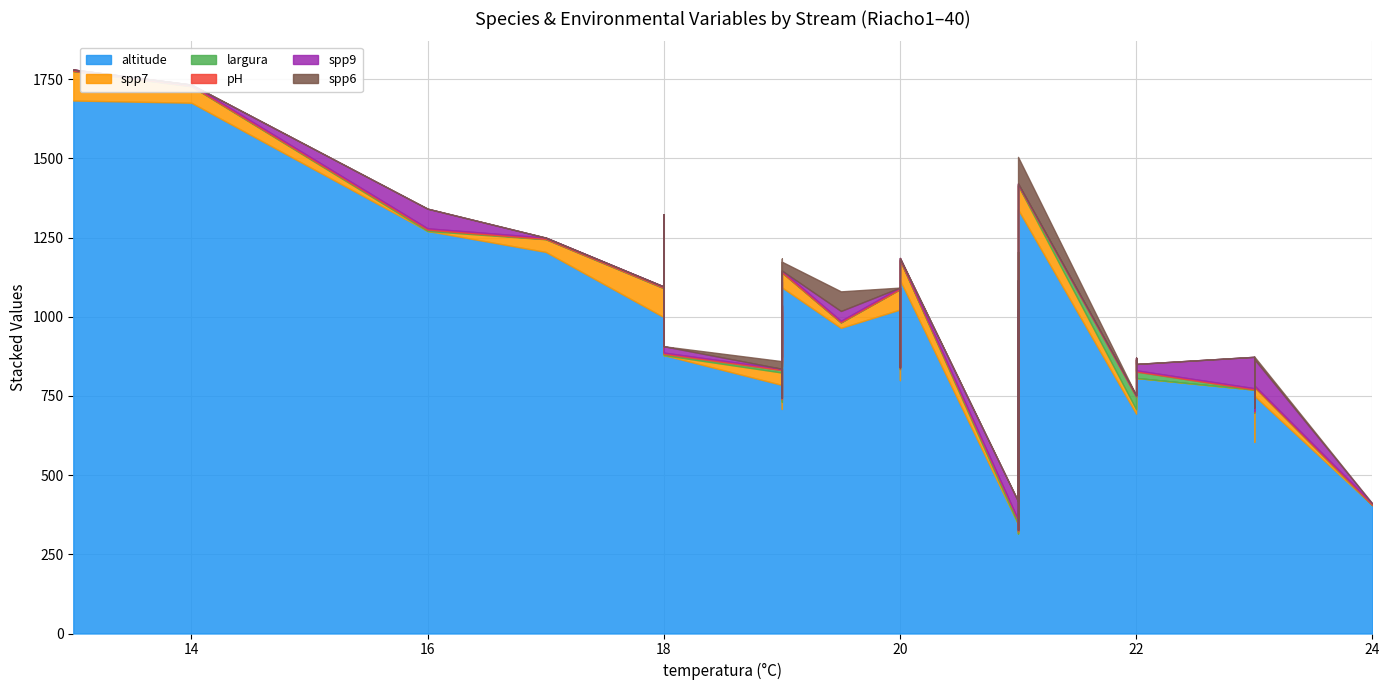

True or false: altitude and pH cross at least once.

False